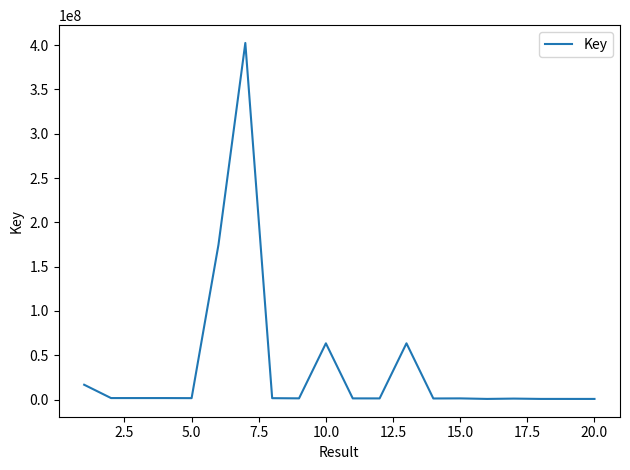

What is the minimum value shown in the chart?

698779